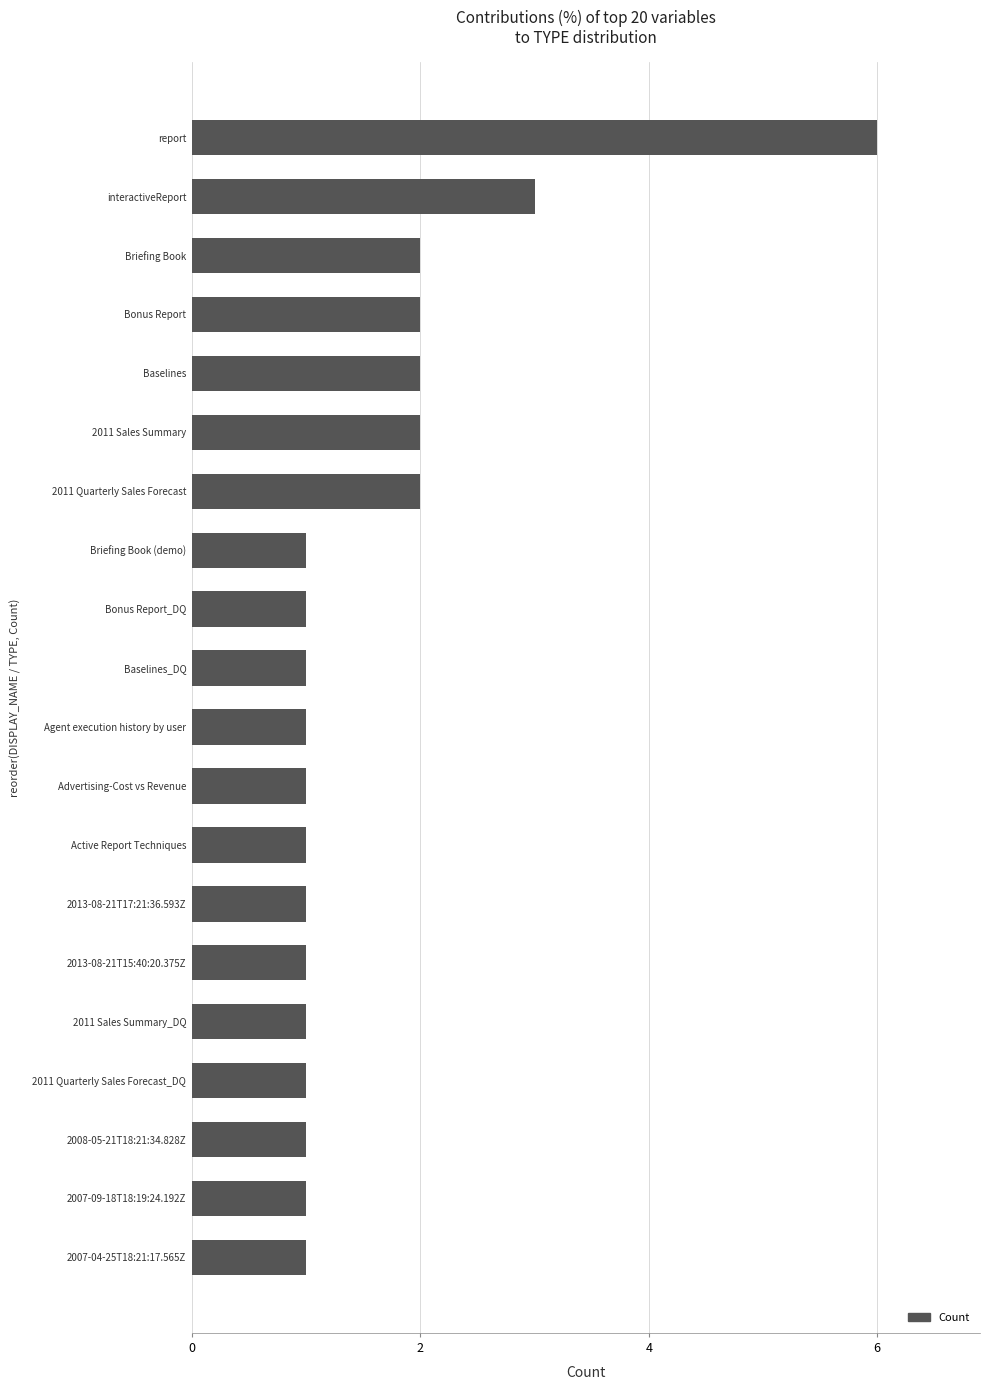

Which category has the highest value across all series?

report